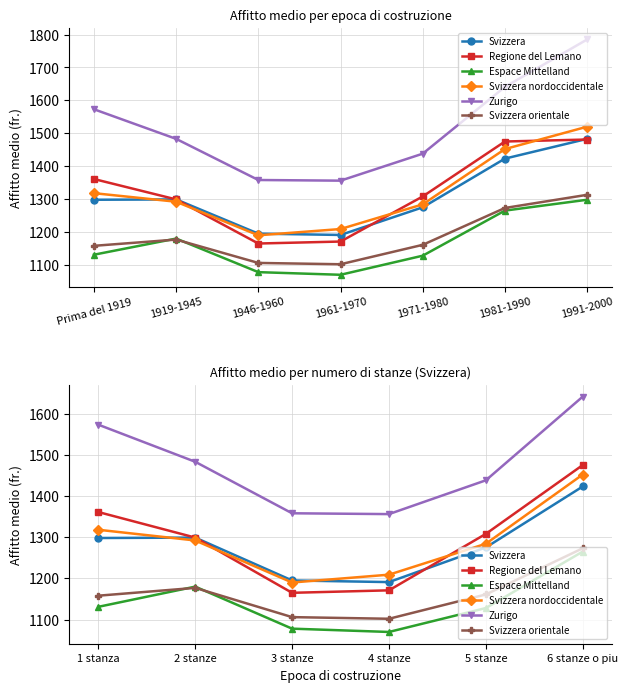

What is the difference between the highest and lowest values at 2 stanze?

306